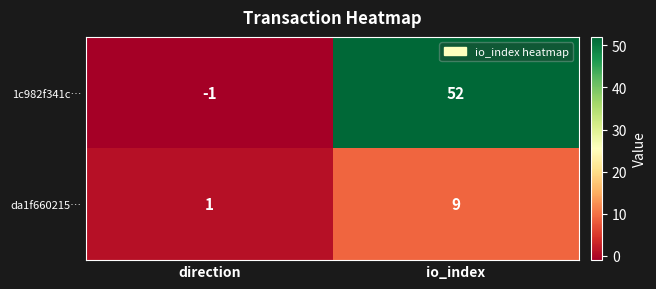

At direction, list the series in order from largest to smallest.

da1f660215…, 1c982f341c…